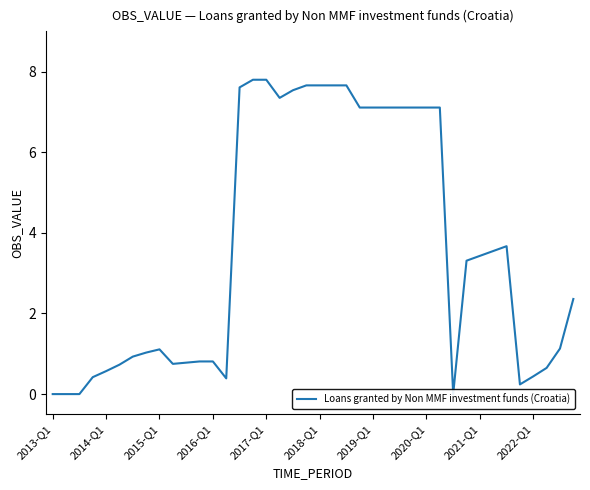

What is the greatest value displayed?

7.8